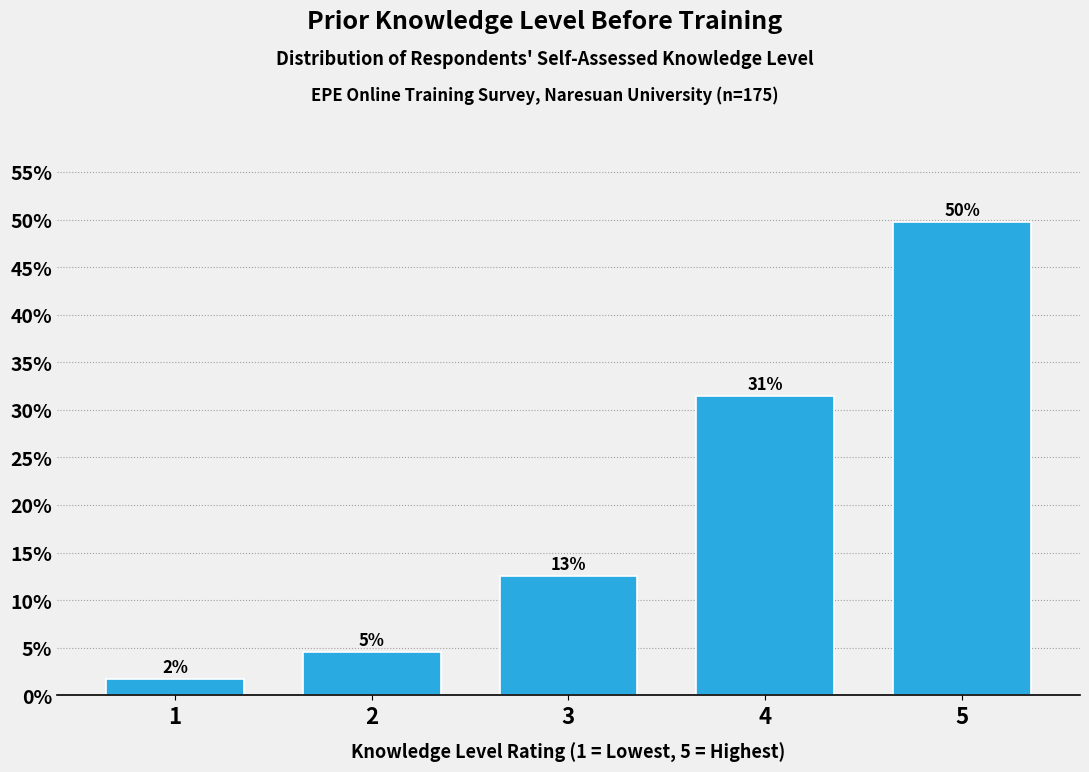

Are the bars horizontal?

No